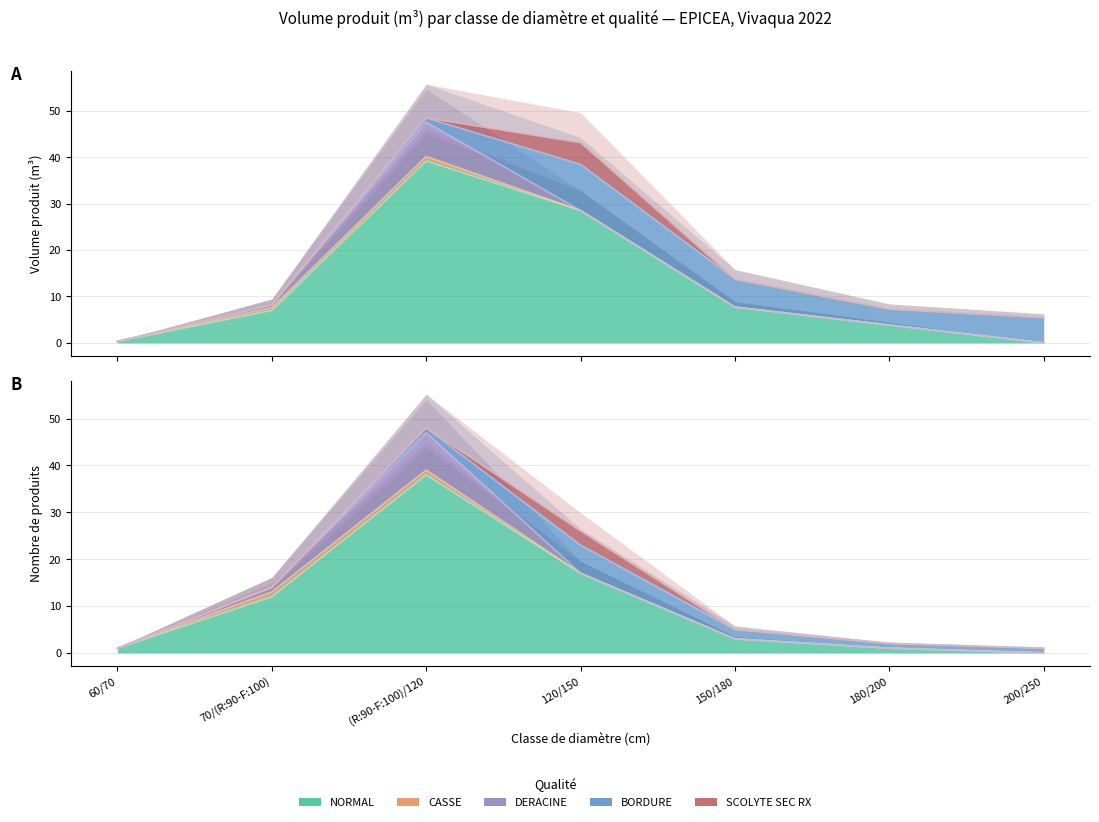

True or false: NORMAL has a value of 39.2 at (R:90-F:100)/120.

True